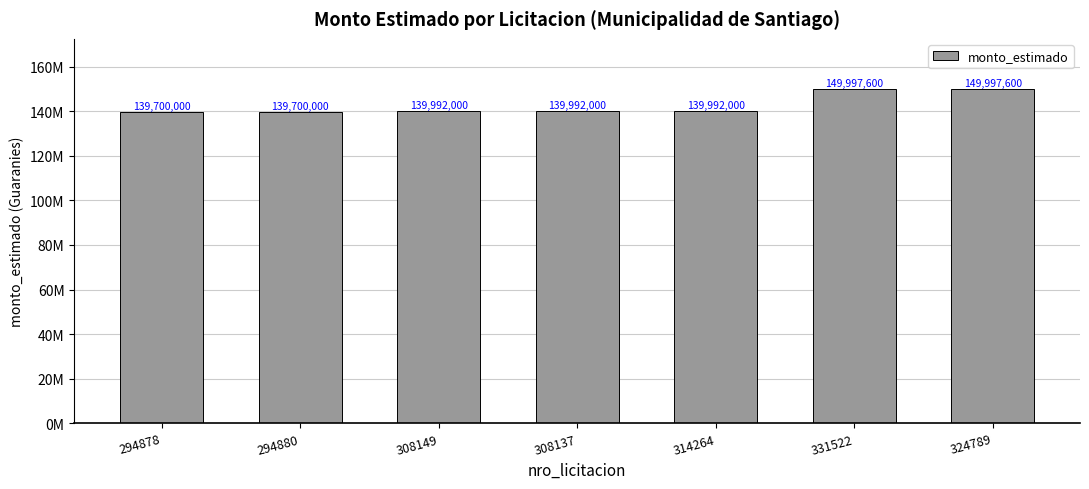

What position from the left is 324789?

7